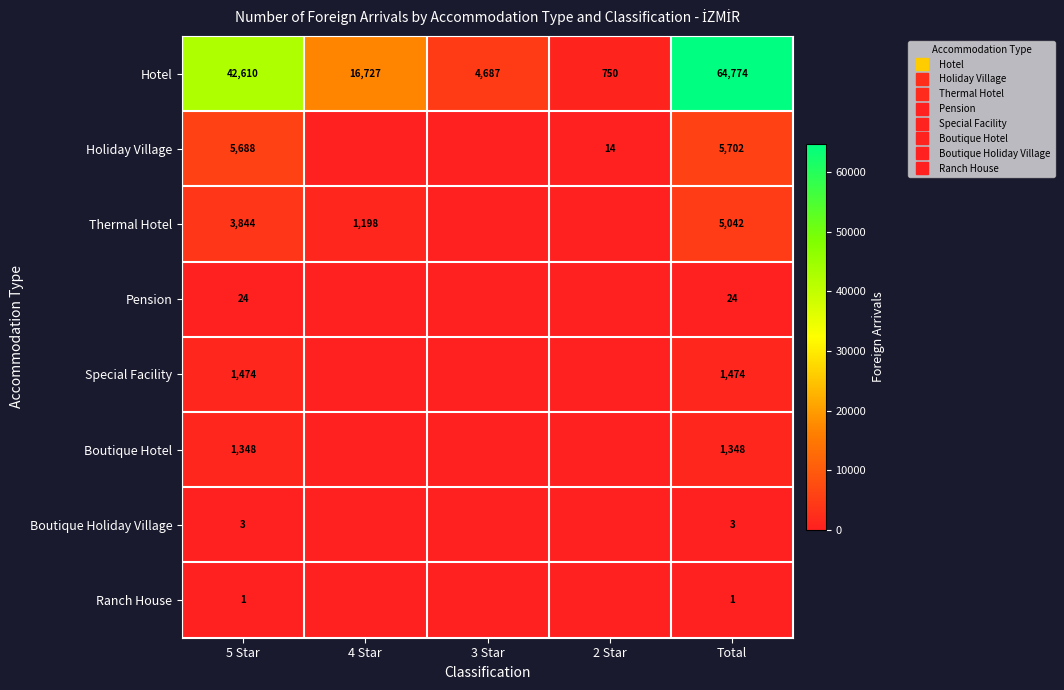

List the series in order of their peak value, highest first.

Hotel, Holiday Village, Thermal Hotel, Special Facility, Boutique Hotel, Pension, Boutique Holiday Village, Ranch House